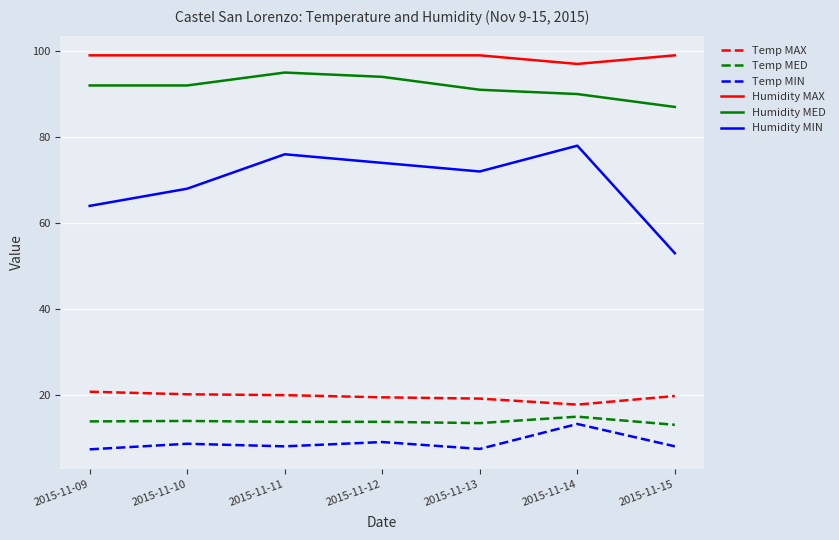

Does the chart display data point markers on the line(s)?

No